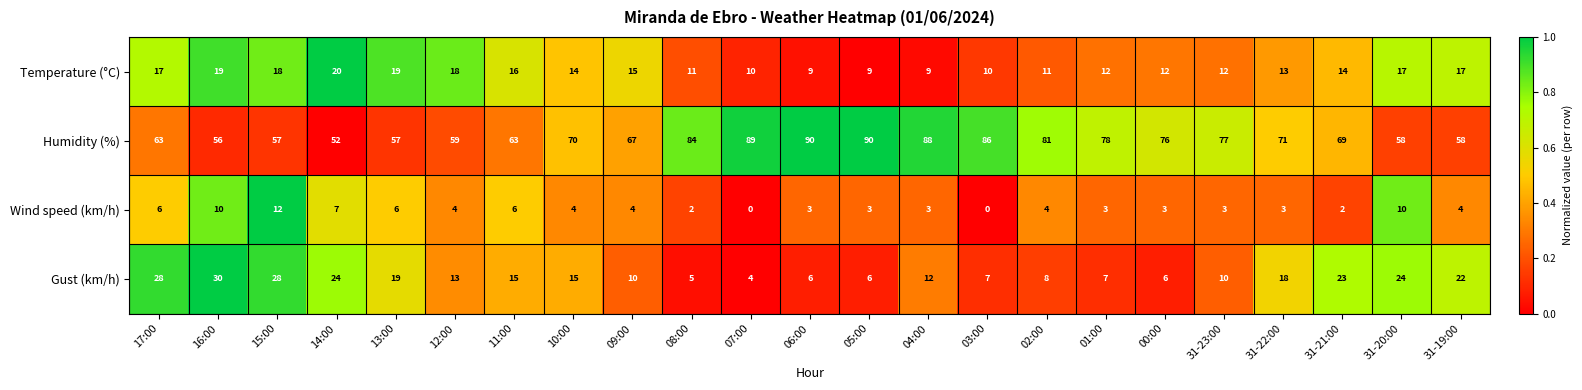

What is the sum of all Gust (km/h) values?

340